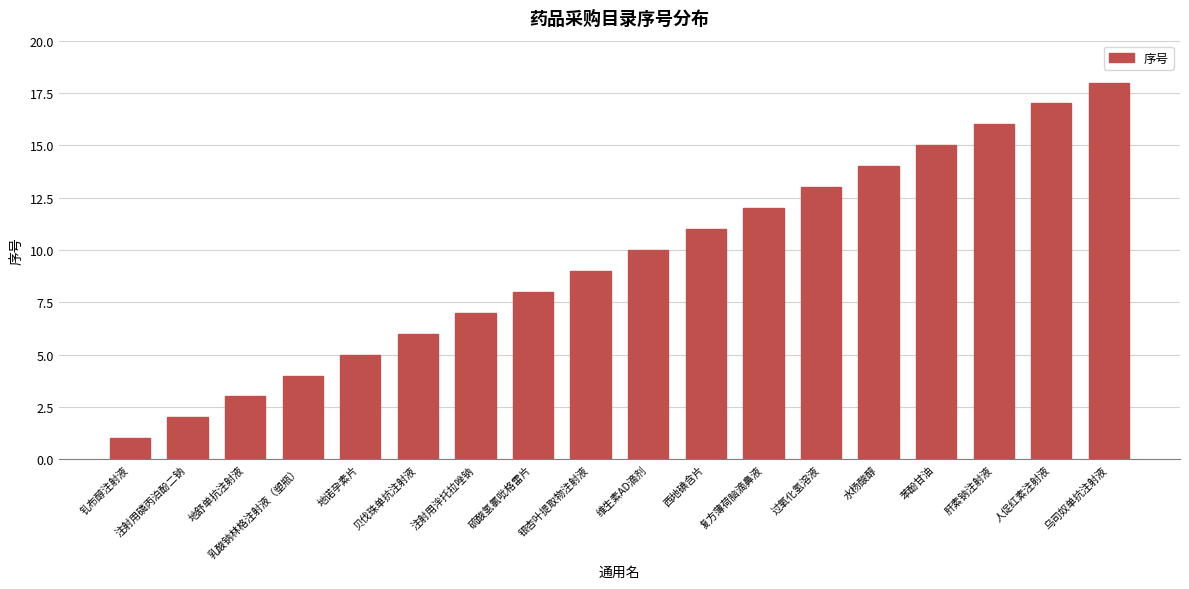

How many bars are there in total?

18